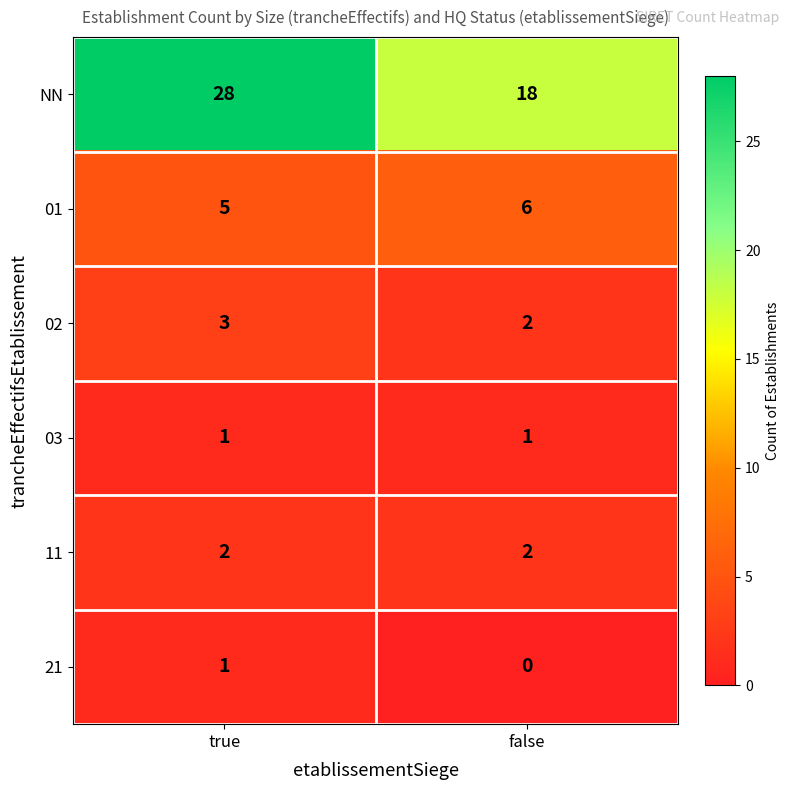

Which series changed the most between true and false?

NN